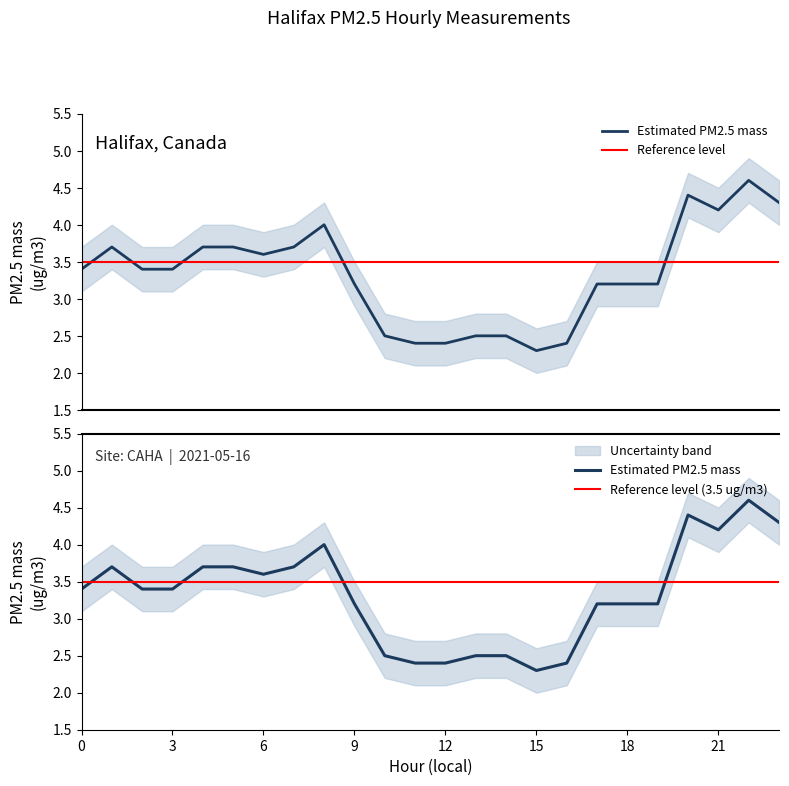

What is the sum of all Estimated PM2.5 mass values?

79.9